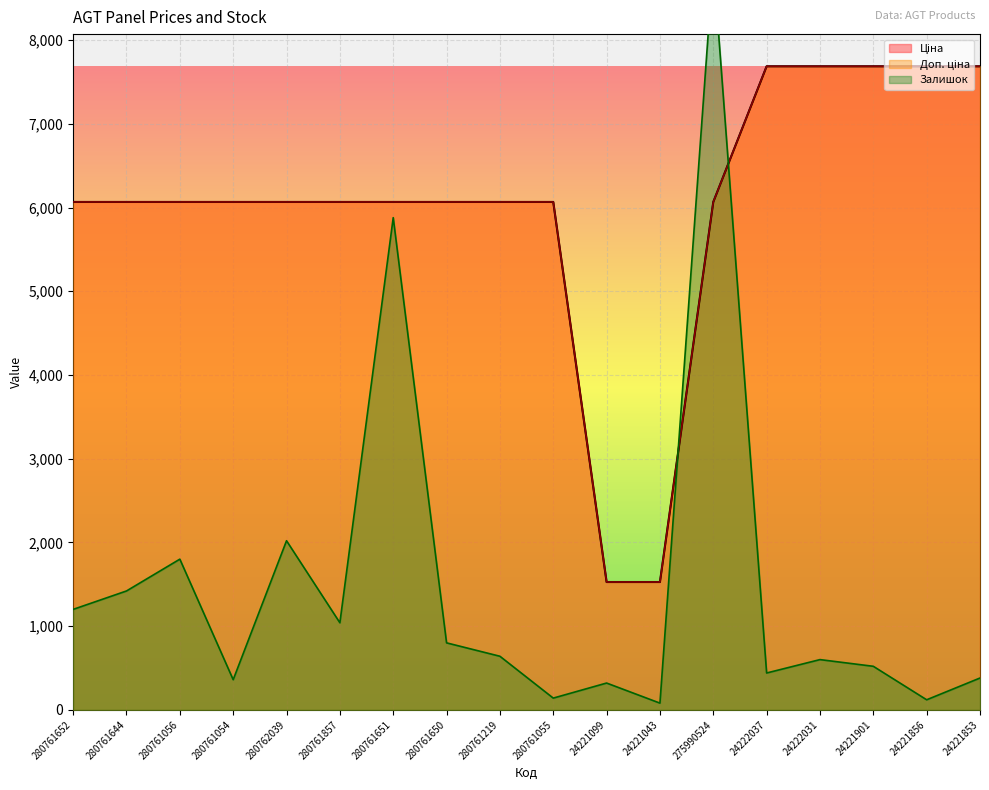

Where is Доп. ціна nearest to the value 4607?

280761652